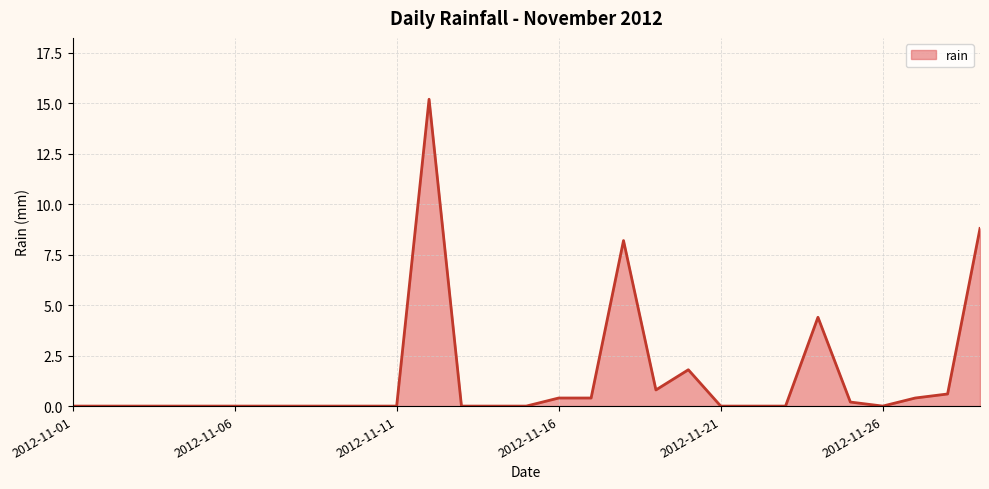

What is the difference between the maximum and minimum values?

15.2